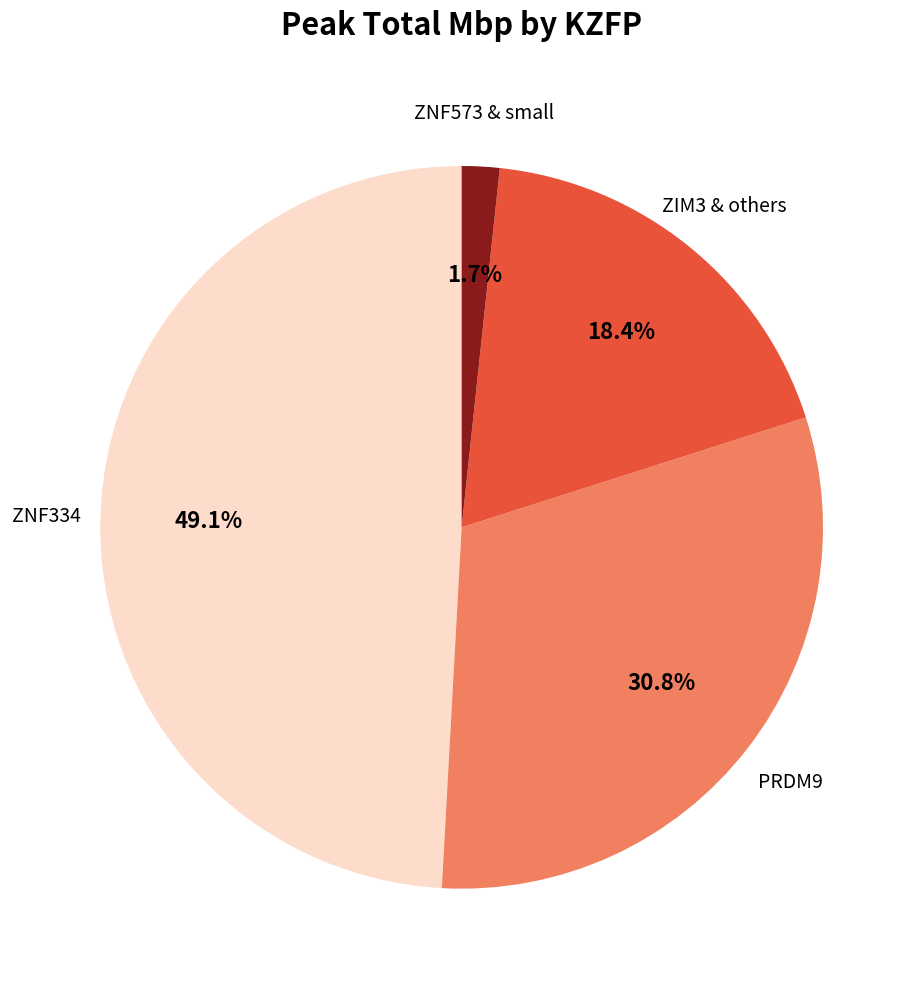

How many slices are in this pie chart?

4